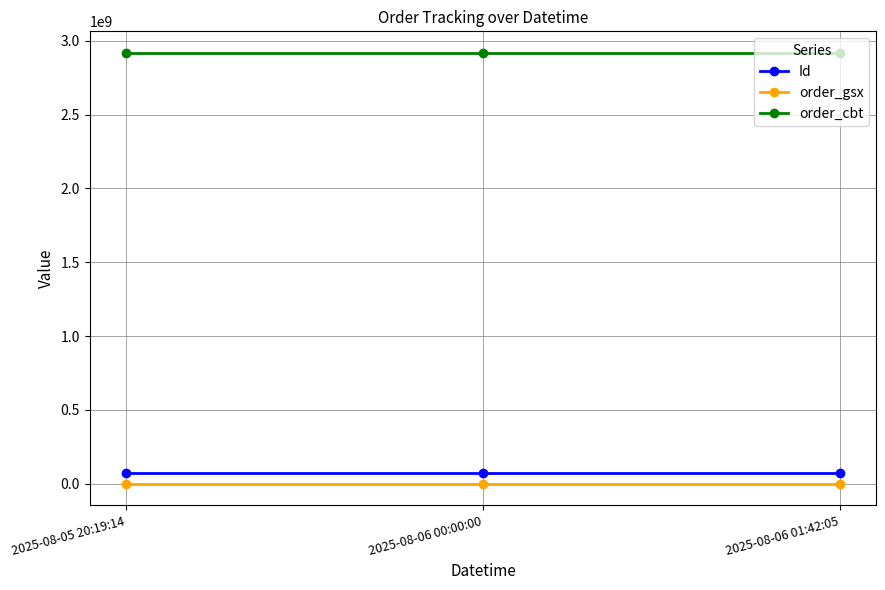

What is the difference between the maximum and minimum values in the Id series?

2